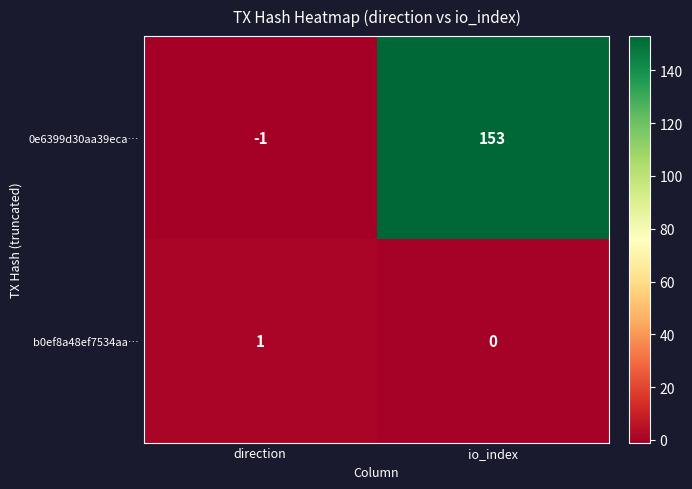

Reading left to right, list all the values displayed in this chart.

0e6399d30aa39eca…: direction=-1	io_index=153
b0ef8a48ef7534aa…: direction=1	io_index=0